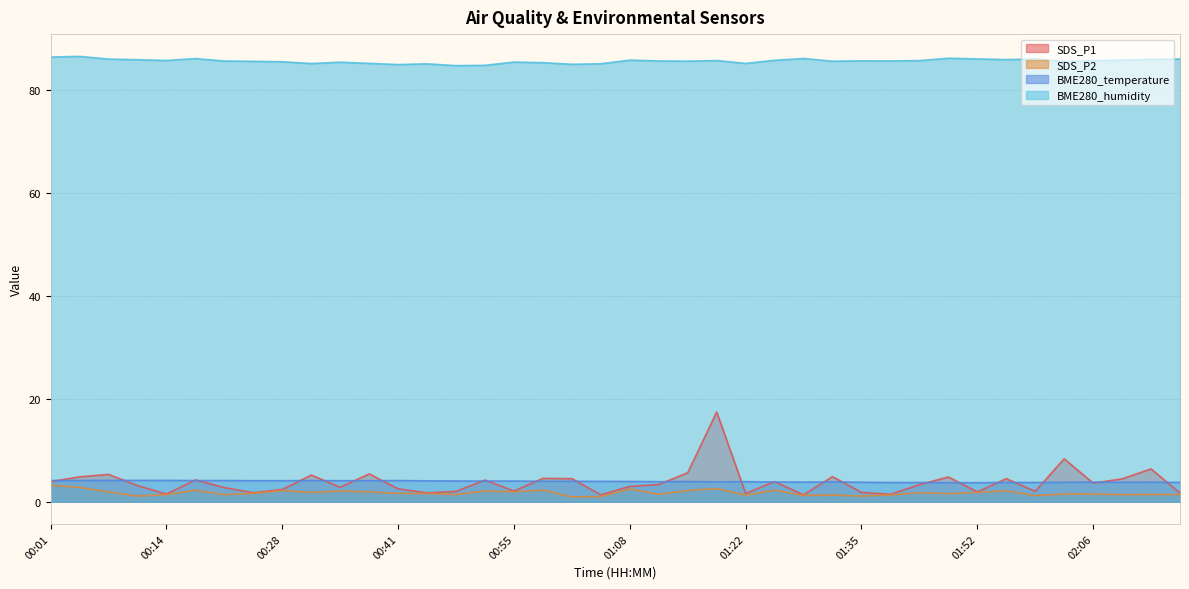

Does the chart display data point markers on the line(s)?

No